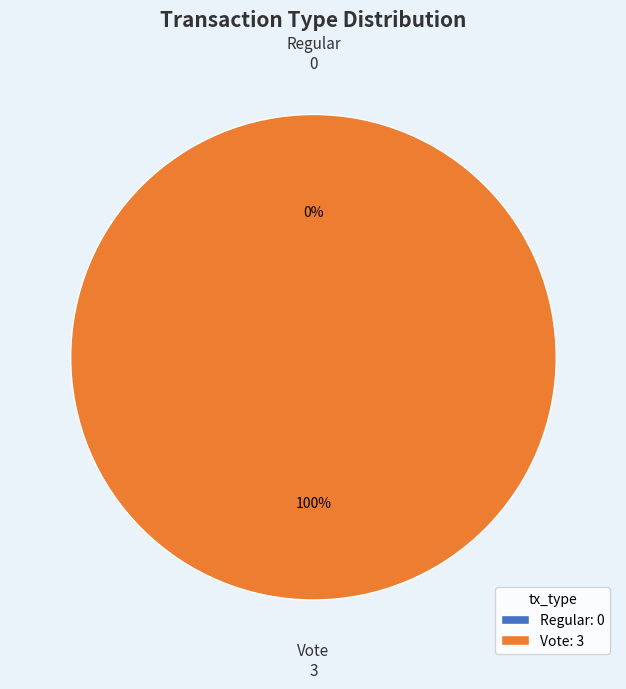

True or false: Regular accounts for 0% of the total.

True